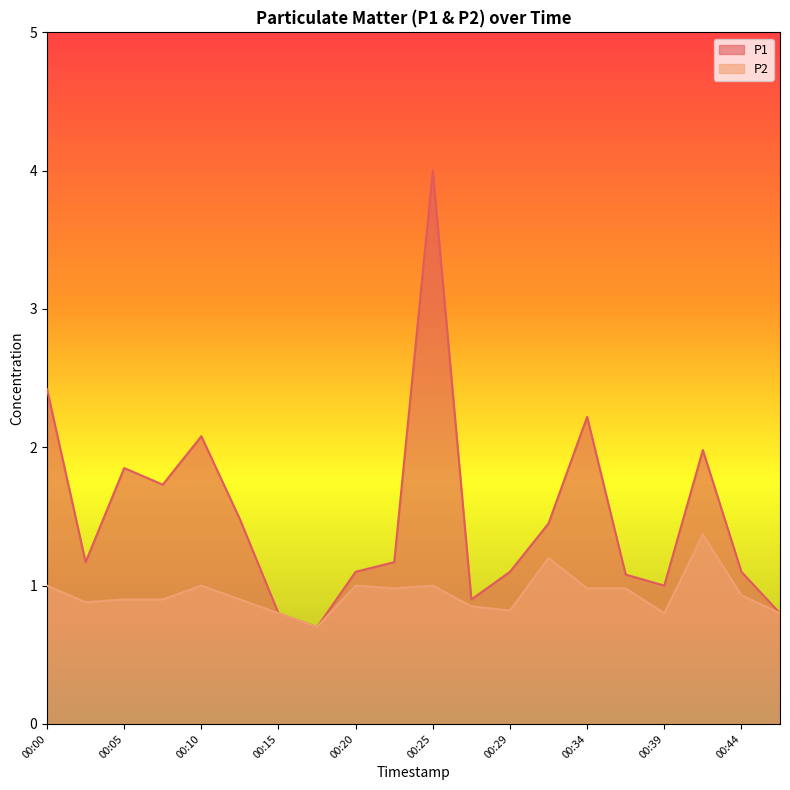

True or false: P1 and P2 cross at least once.

False